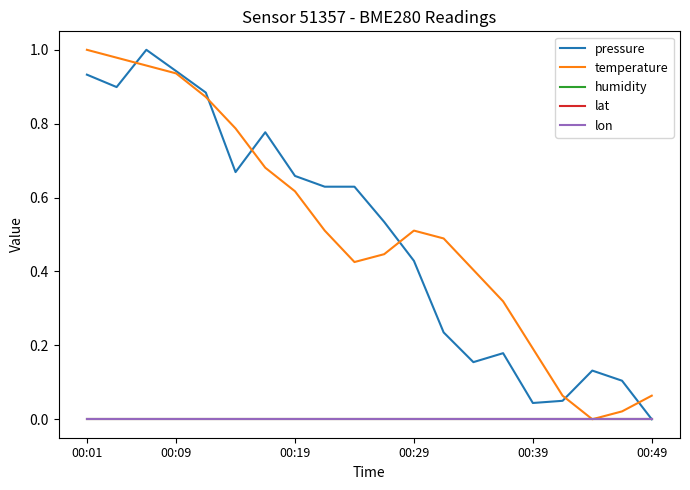

Reading left to right, extract all data points from this chart.

pressure: 0.9	0.9	1.0	0.9	0.9	0.7	0.8	0.7	0.6	0.6	0.5	0.4	0.2	0.2	0.2	0.0	0.0	0.1	0.1	0.0
temperature: 1.0	1.0	1.0	0.9	0.9	0.8	0.7	0.6	0.5	0.4	0.4	0.5	0.5	0.4	0.3	0.2	0.1	0.0	0.0	0.1
humidity: 0.0	0.0	0.0	0.0	0.0	0.0	0.0	0.0	0.0	0.0	0.0	0.0	0.0	0.0	0.0	0.0	0.0	0.0	0.0	0.0
lat: 0.0	0.0	0.0	0.0	0.0	0.0	0.0	0.0	0.0	0.0	0.0	0.0	0.0	0.0	0.0	0.0	0.0	0.0	0.0	0.0
lon: -0.0	-0.0	-0.0	-0.0	-0.0	-0.0	-0.0	-0.0	-0.0	-0.0	-0.0	-0.0	-0.0	-0.0	-0.0	-0.0	-0.0	-0.0	-0.0	-0.0